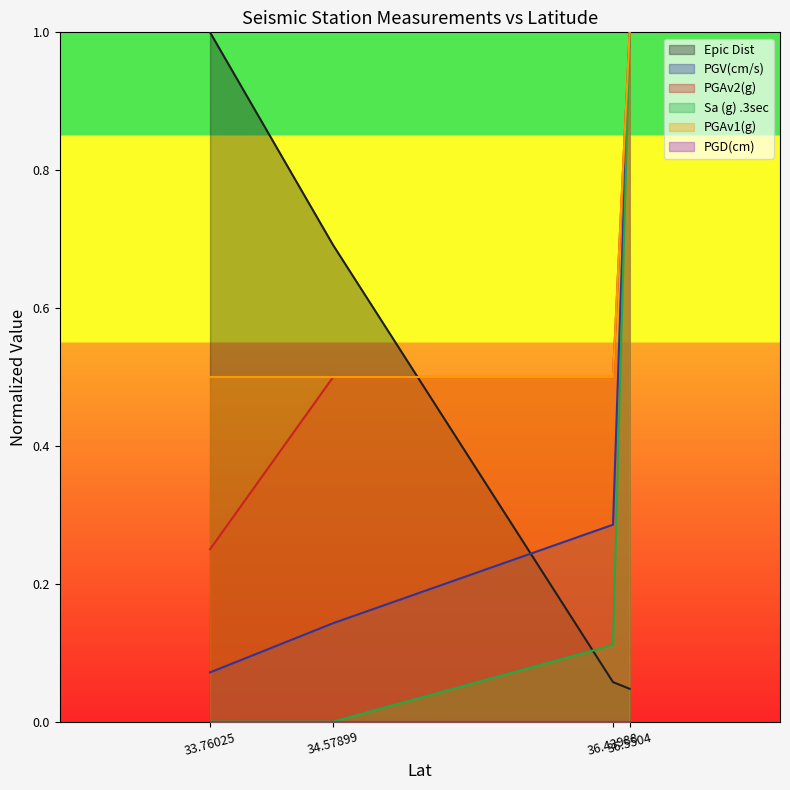

Which series has the largest total across all categories?

PGAv1(g)